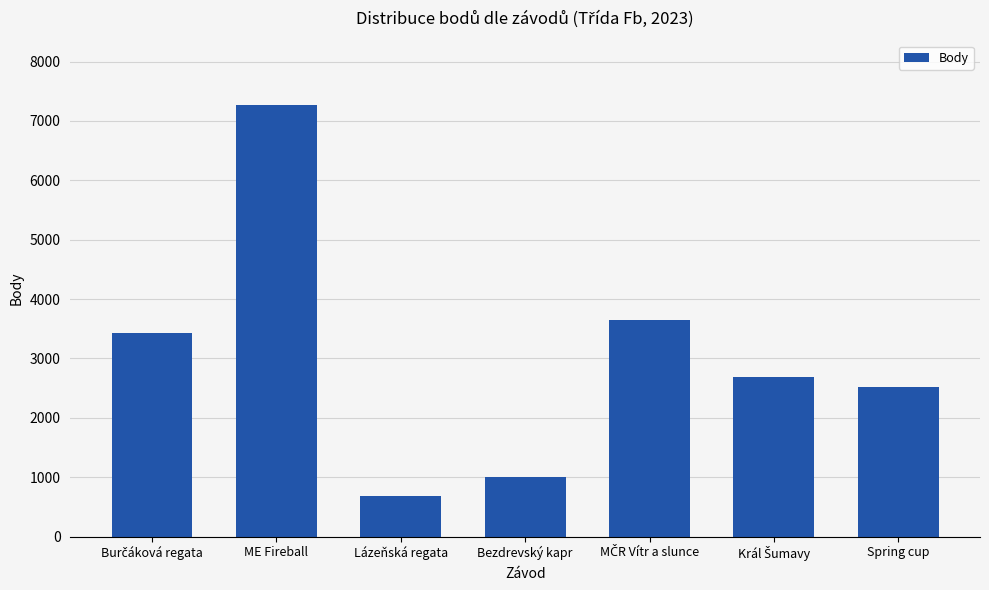

Are the bars grouped side by side (vs. stacked)?

No